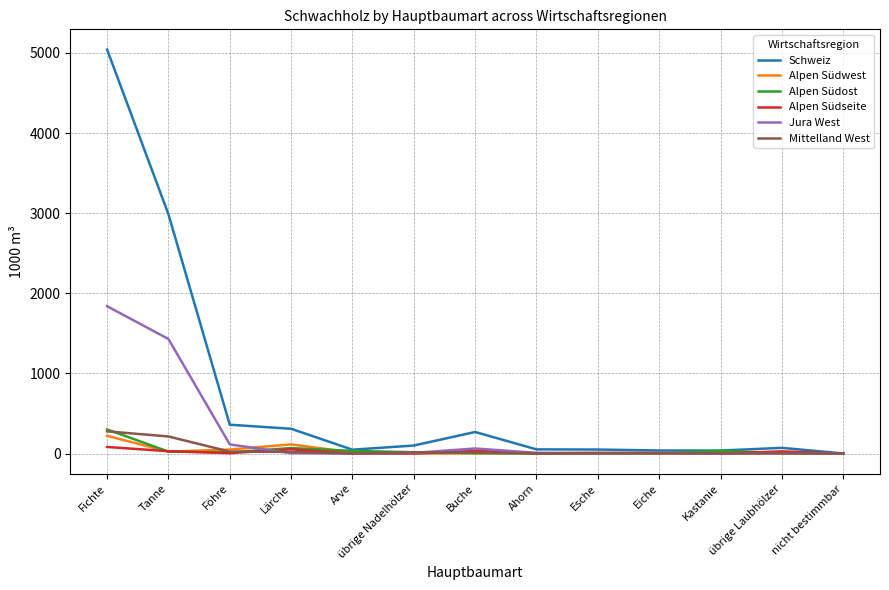

True or false: Jura West has a value of 0 at Arve.

True